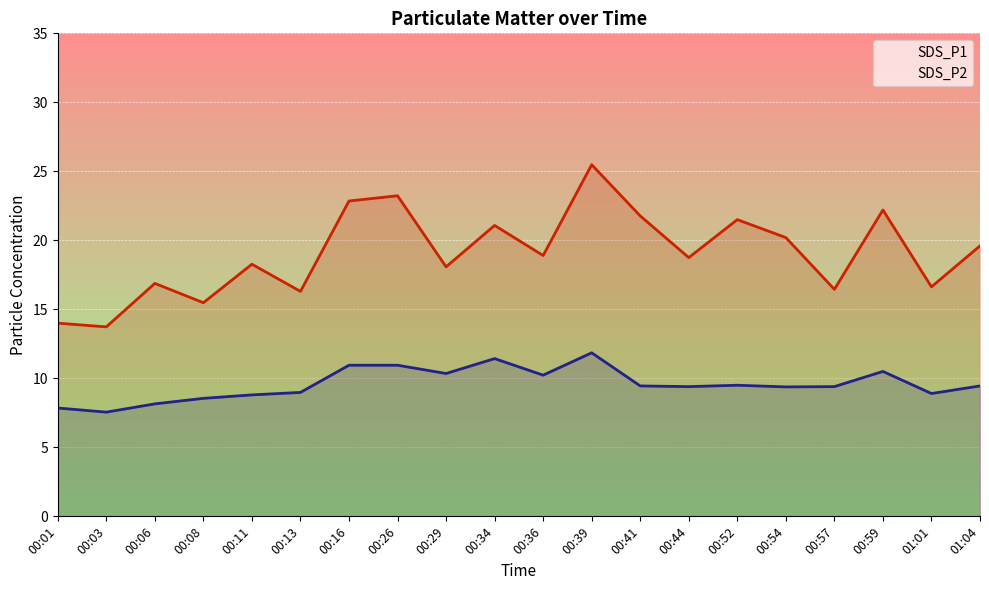

True or false: SDS_P1 and SDS_P2 intersect in this chart.

False